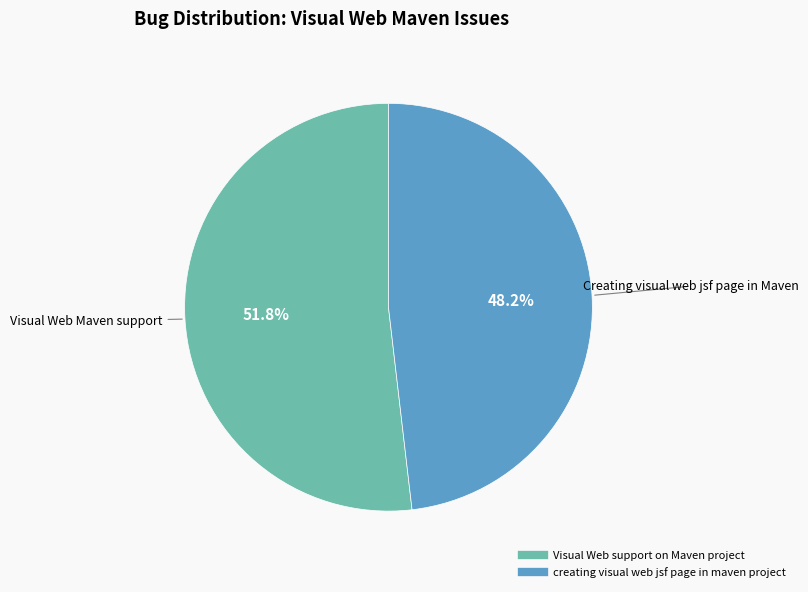

Which slice is the largest?

Visual Web support on Maven project